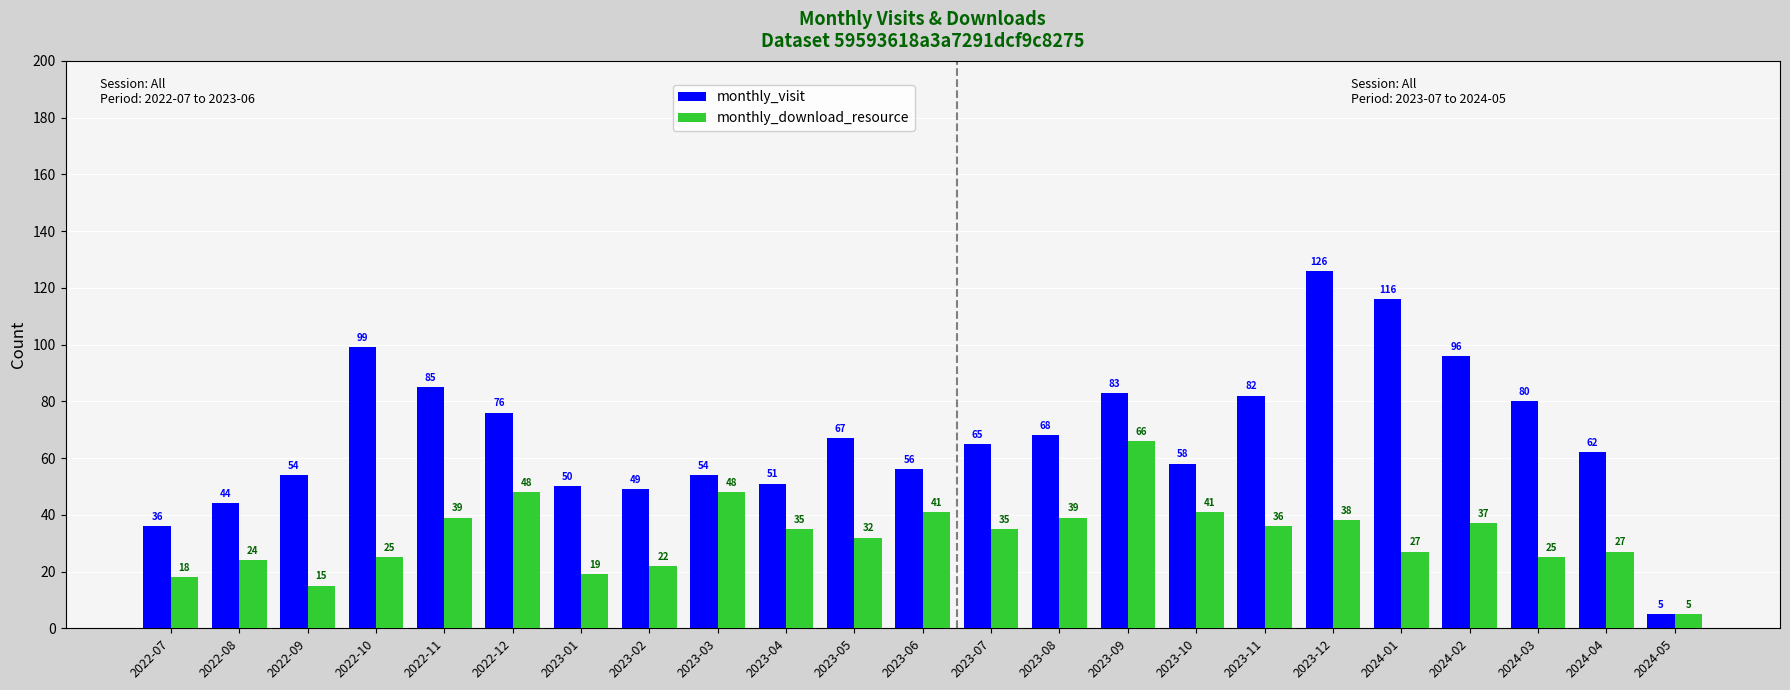

Reading left to right, what are all the values shown in this chart?

monthly_visit: 2022-07=36	2022-08=44	2022-09=54	2022-10=99	2022-11=85	2022-12=76	2023-01=50	2023-02=49	2023-03=54	2023-04=51	2023-05=67	2023-06=56	2023-07=65	2023-08=68	2023-09=83	2023-10=58	2023-11=82	2023-12=126	2024-01=116	2024-02=96	2024-03=80	2024-04=62	2024-05=5
monthly_download_resource: 2022-07=18	2022-08=24	2022-09=15	2022-10=25	2022-11=39	2022-12=48	2023-01=19	2023-02=22	2023-03=48	2023-04=35	2023-05=32	2023-06=41	2023-07=35	2023-08=39	2023-09=66	2023-10=41	2023-11=36	2023-12=38	2024-01=27	2024-02=37	2024-03=25	2024-04=27	2024-05=5